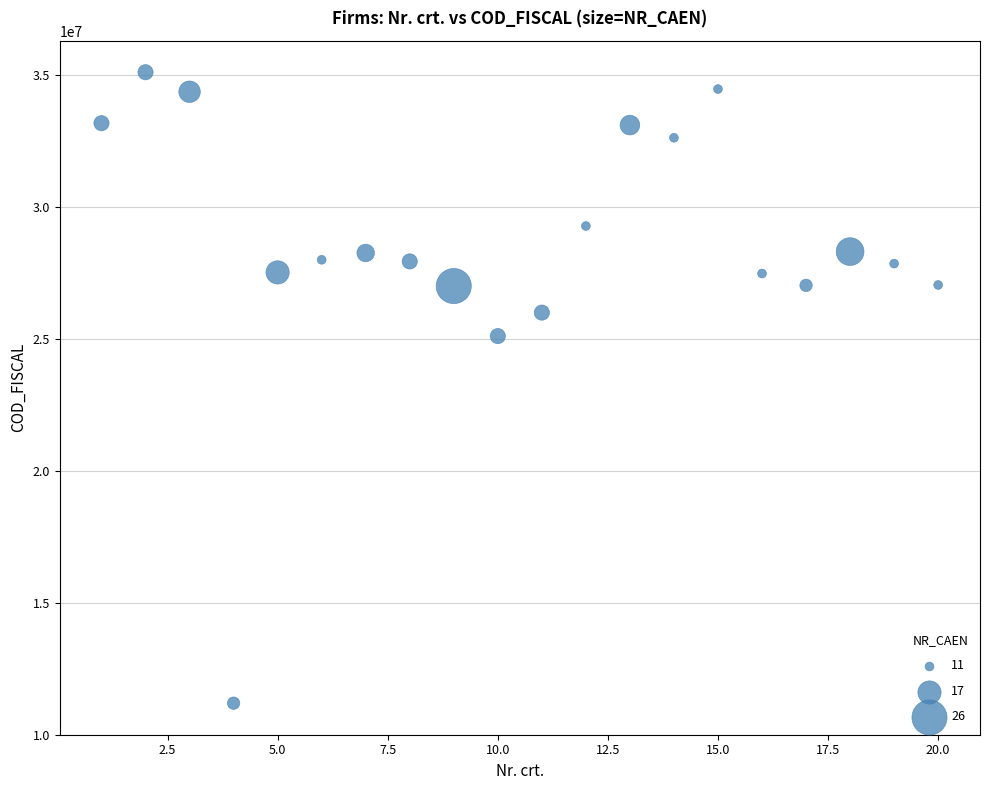

What is the range of Y values (max minus min)?

23925472